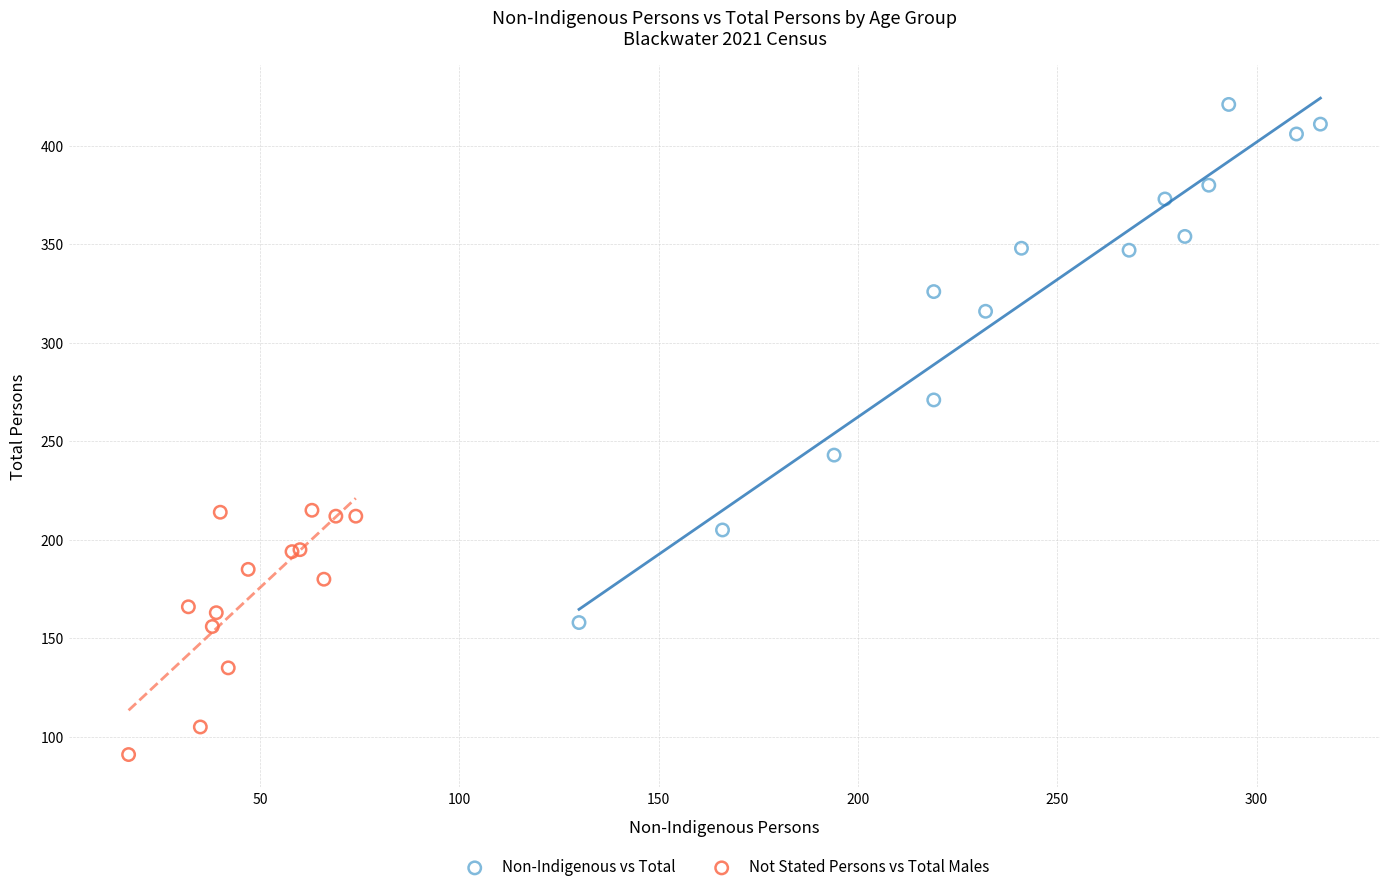

Which series reaches the maximum Y coordinate?

Non-Indigenous vs Total